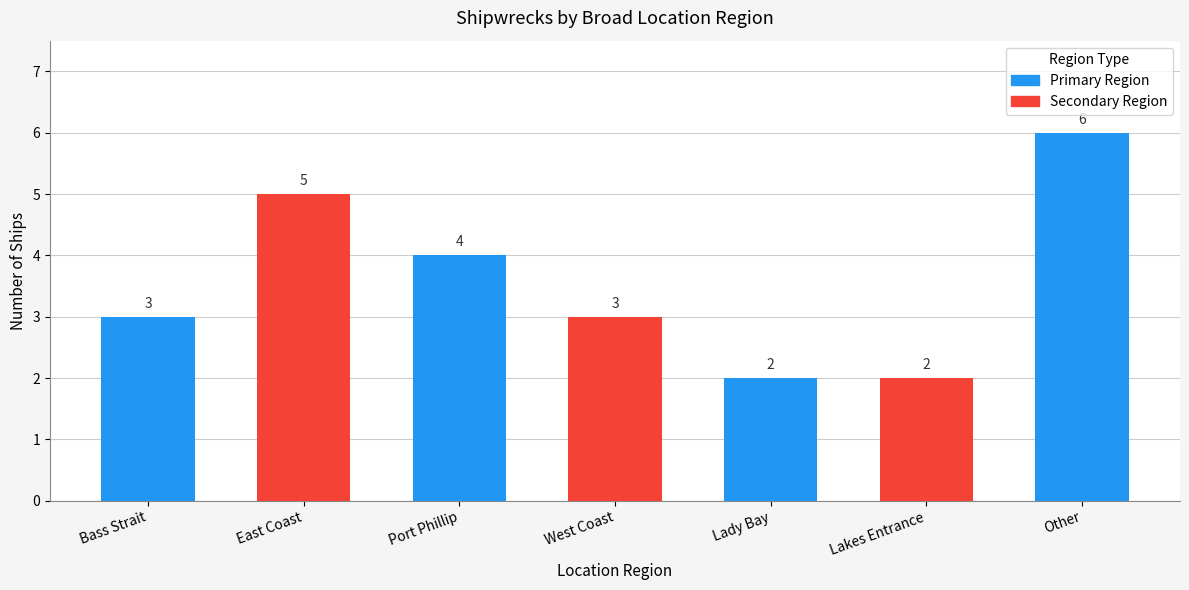

True or false: the data shows 1 at East Coast.

False